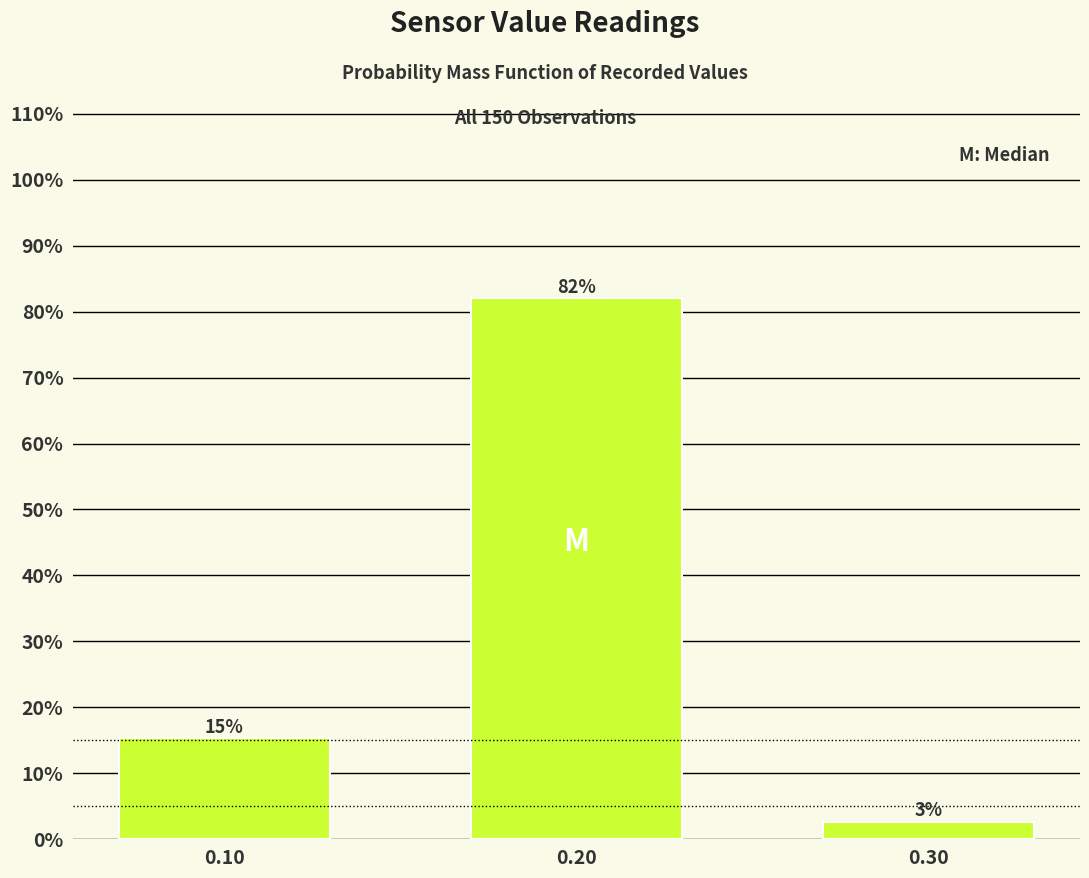

Does the chart contain any negative values?

No